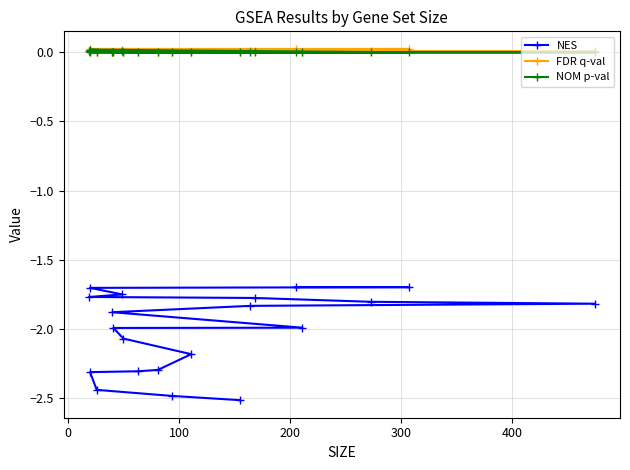

Count the number of data series in this chart.

3